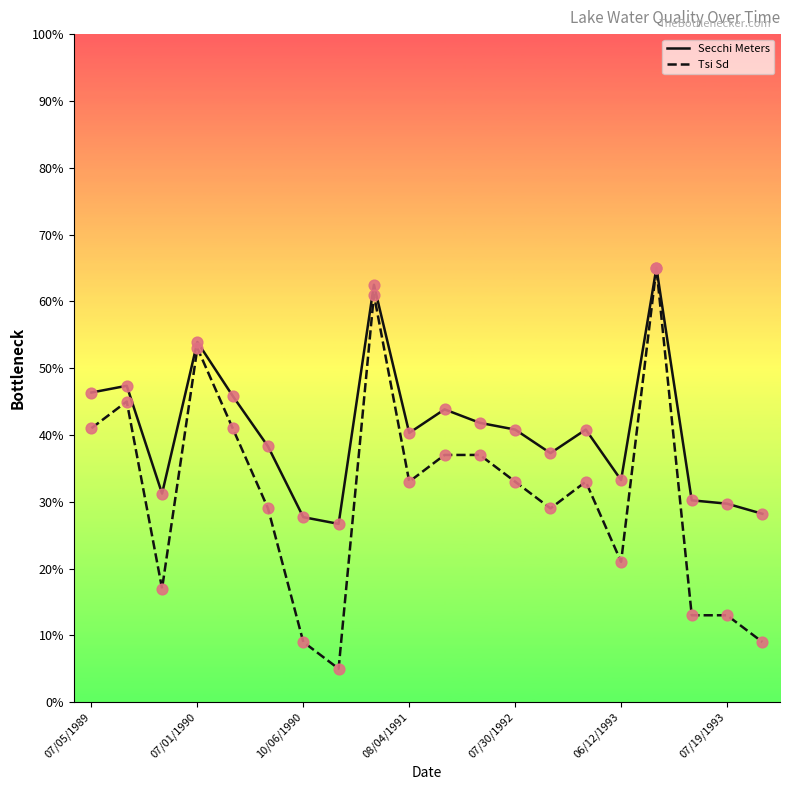

Which series has the largest total across all categories?

Secchi Meters